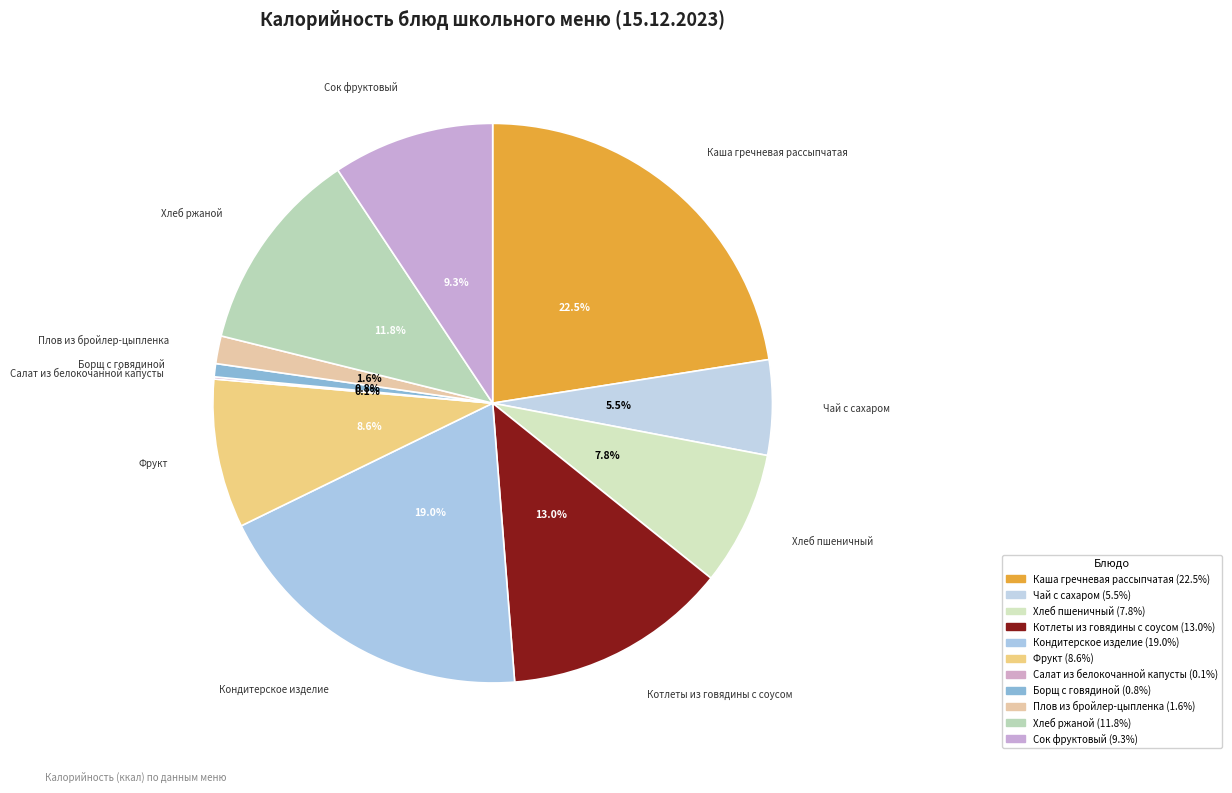

True or false: Плов из бройлер-цыпленка accounts for 11% of the total.

False